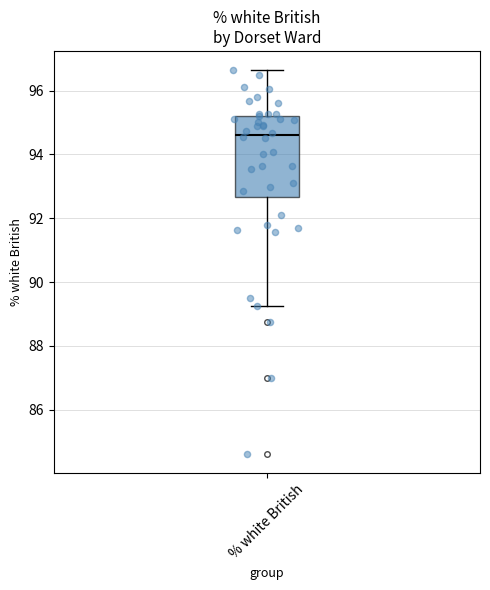

Transcribe this box plot: give where the median line is, the range the box spans, and where the two whiskers end, as read against the y-axis. The values are not printed on the chart, so give them approximately, as read against the axis.

median 94.6, box 92.6 to 95.2, whiskers 89.2 to 96.6